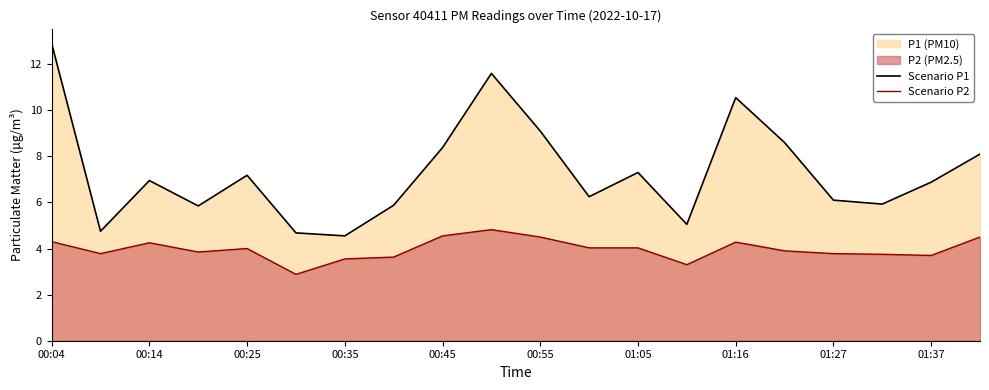

Reading right to left, extract all data points from this chart.

Scenario P1: 8.1	6.9	5.9	6.1	8.6	10.6	5.0	7.3	6.2	9.1	11.6	8.4	5.9	4.5	4.7	7.2	5.8	7.0	4.8	12.9
Scenario P2: 4.5	3.7	3.8	3.8	3.9	4.3	3.3	4.0	4.0	4.5	4.8	4.5	3.6	3.5	2.9	4.0	3.9	4.2	3.8	4.3